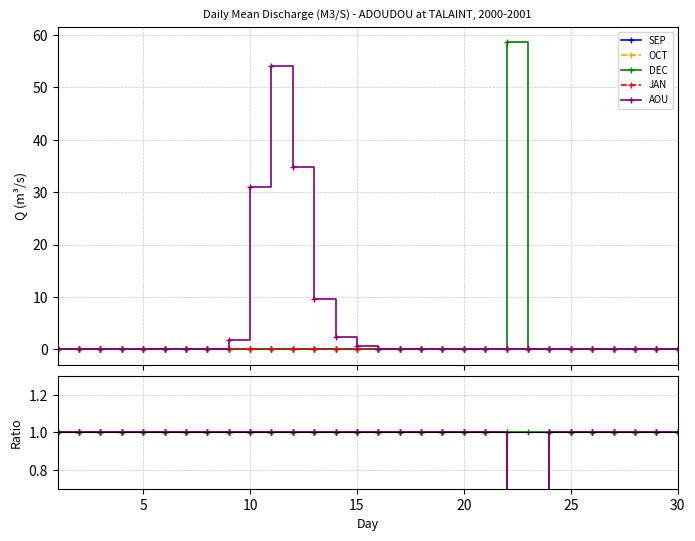

Is this an area chart (filled region under the line)?

No